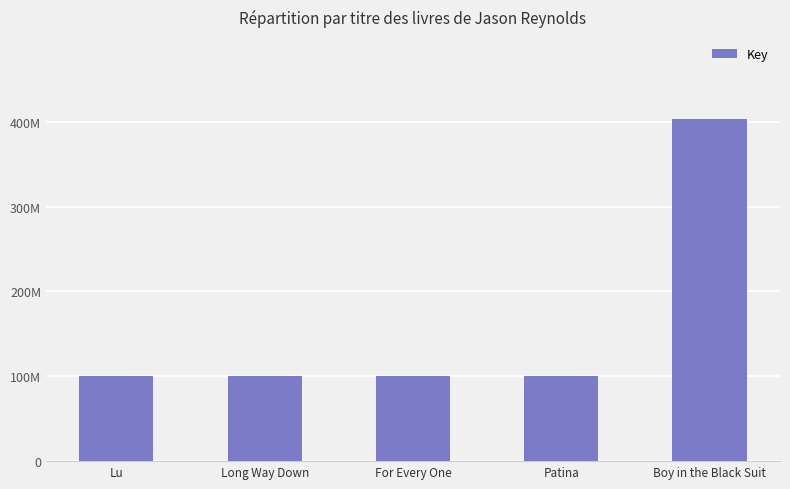

Are the bars horizontal?

No